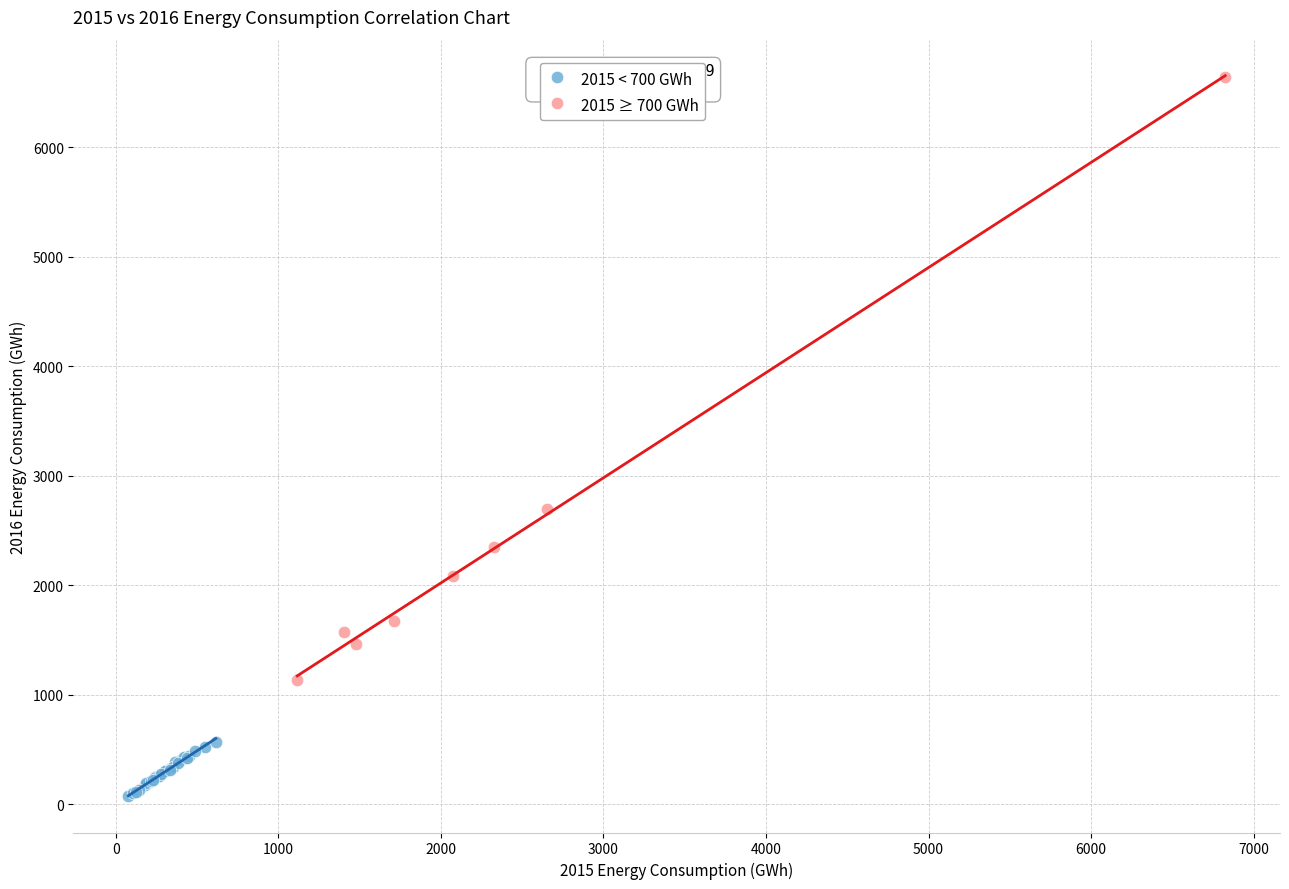

Which series reaches the minimum Y coordinate?

2015 < 700 GWh